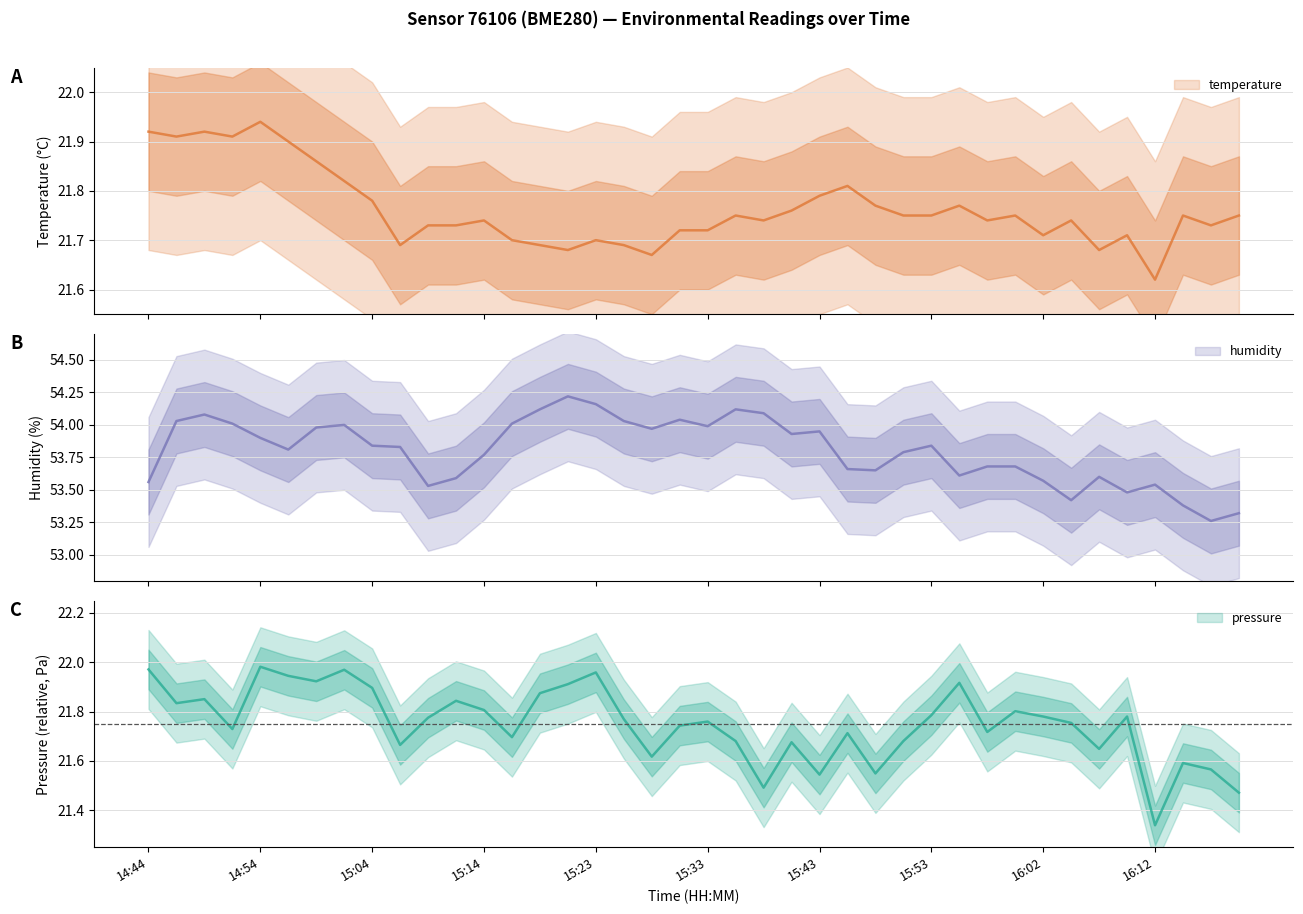

At which label does humidity reach its minimum?

16:17